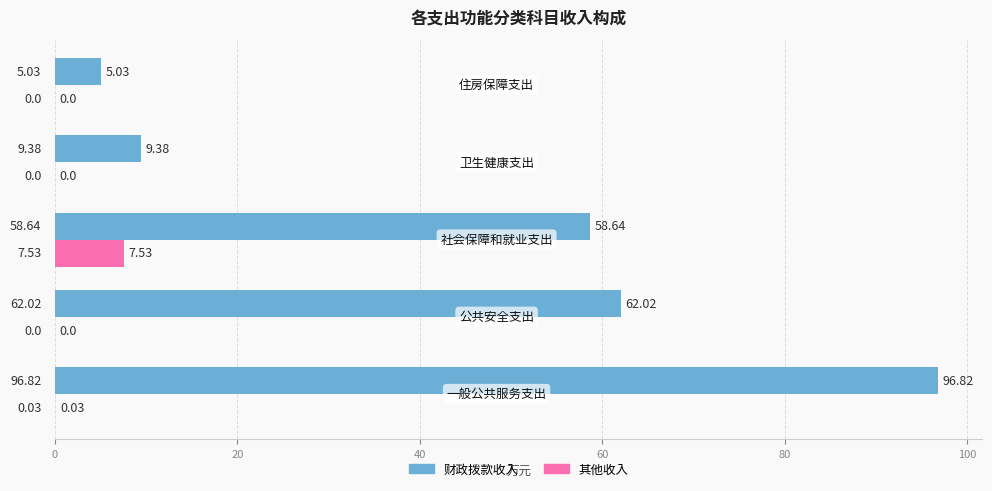

What is the sum of all 财政拨款收入 values?

231.9